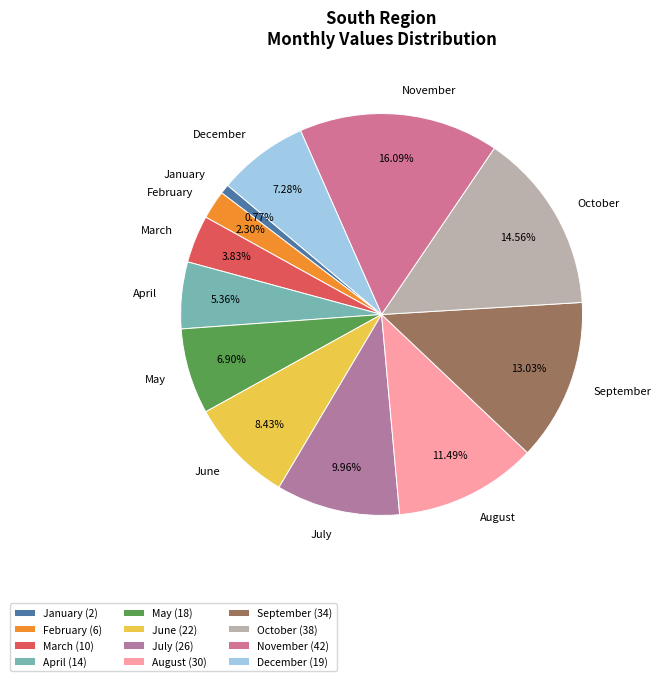

What percentage is NOT represented by February?

97.7%